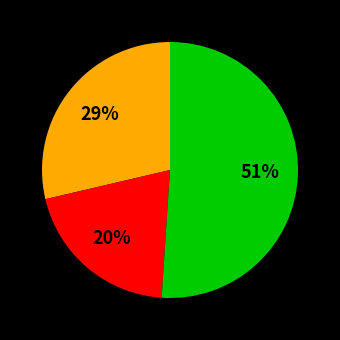

To the nearest percent, what is the difference between the largest and smallest slice percentages?

31%